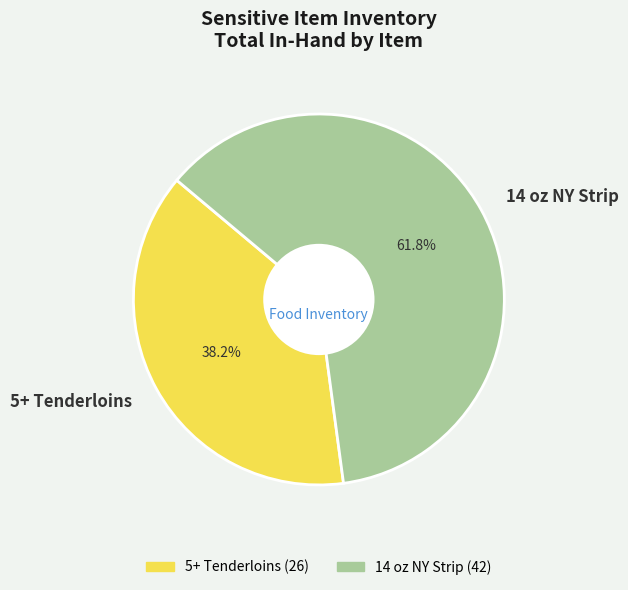

Count the number of slices in the pie.

2